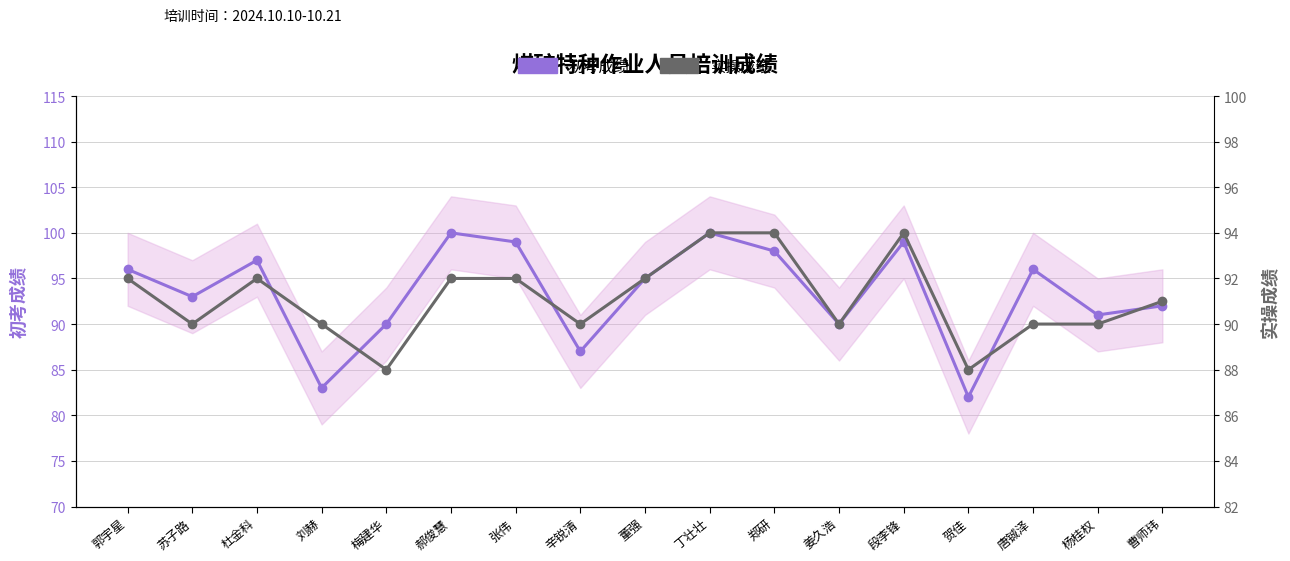

Reading left to right, list all the values displayed in this chart.

初考成绩: 郭宇星=96	苏子路=93	杜金科=97	刘赫=83	梅建华=90	郝俊慧=100	张伟=99	辛锐清=87	董强=95	丁壮壮=100	郑研=98	姜久浩=90	段李锋=99	贺佳=82	唐铖泽=96	杨桂权=91	曹师玮=92
实操成绩: 郭宇星=92	苏子路=90	杜金科=92	刘赫=90	梅建华=88	郝俊慧=92	张伟=92	辛锐清=90	董强=92	丁壮壮=94	郑研=94	姜久浩=90	段李锋=94	贺佳=88	唐铖泽=90	杨桂权=90	曹师玮=91